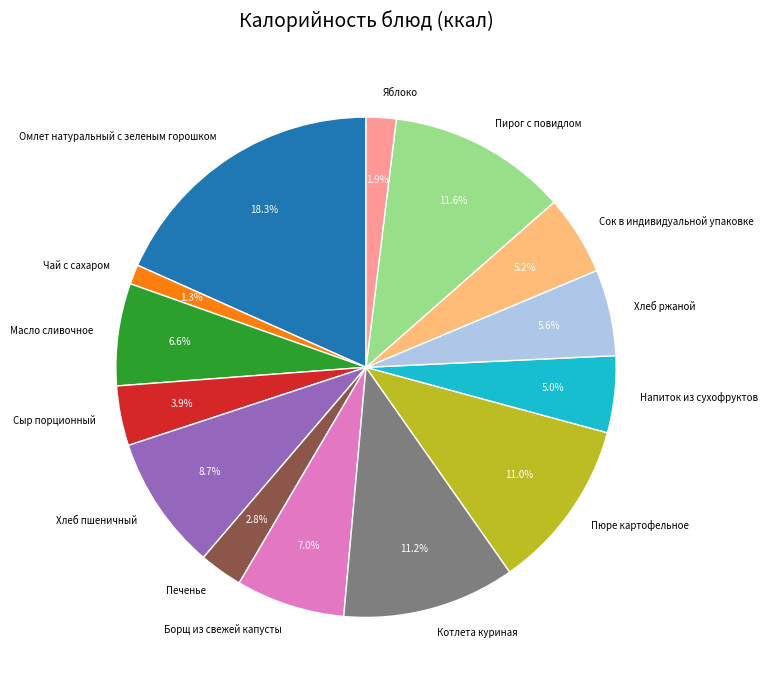

Which slice is the smallest?

Чай с сахаром